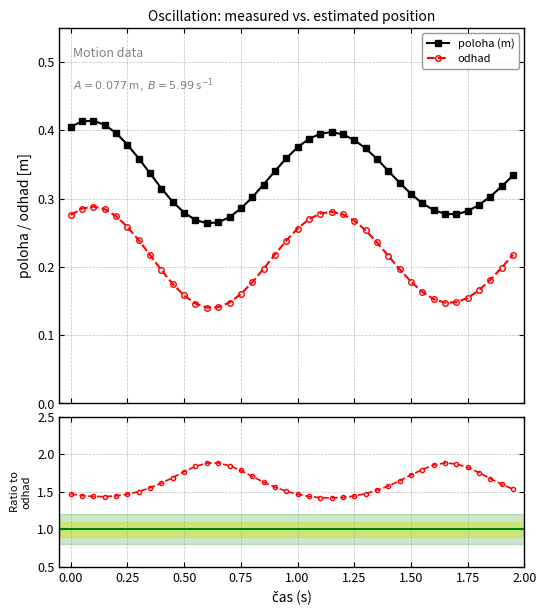

True or false: poloha / odhad and odhad intersect in this chart.

False